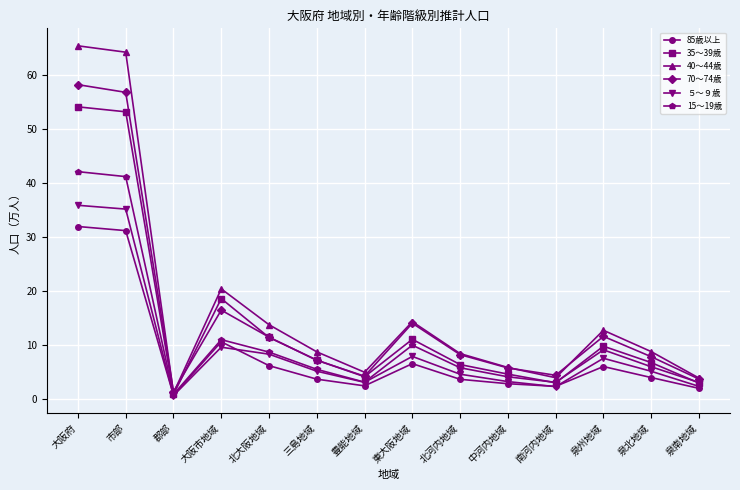

What is the difference between the second highest and second lowest values in the 15～19歳 series?

38.1